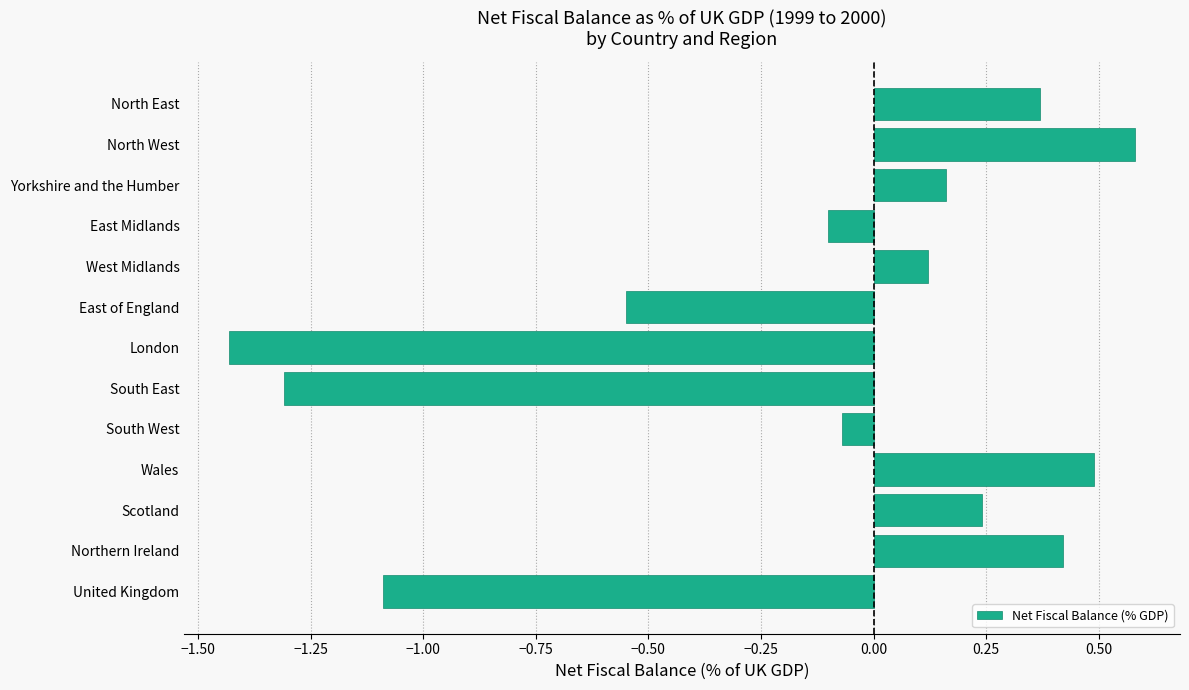

How many values are above zero?

7